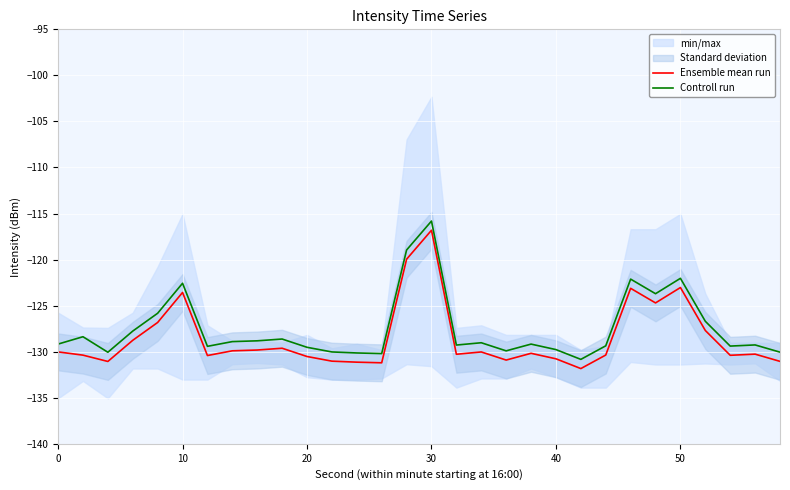

True or false: Controll run has a value of -192.7 at 0.

False